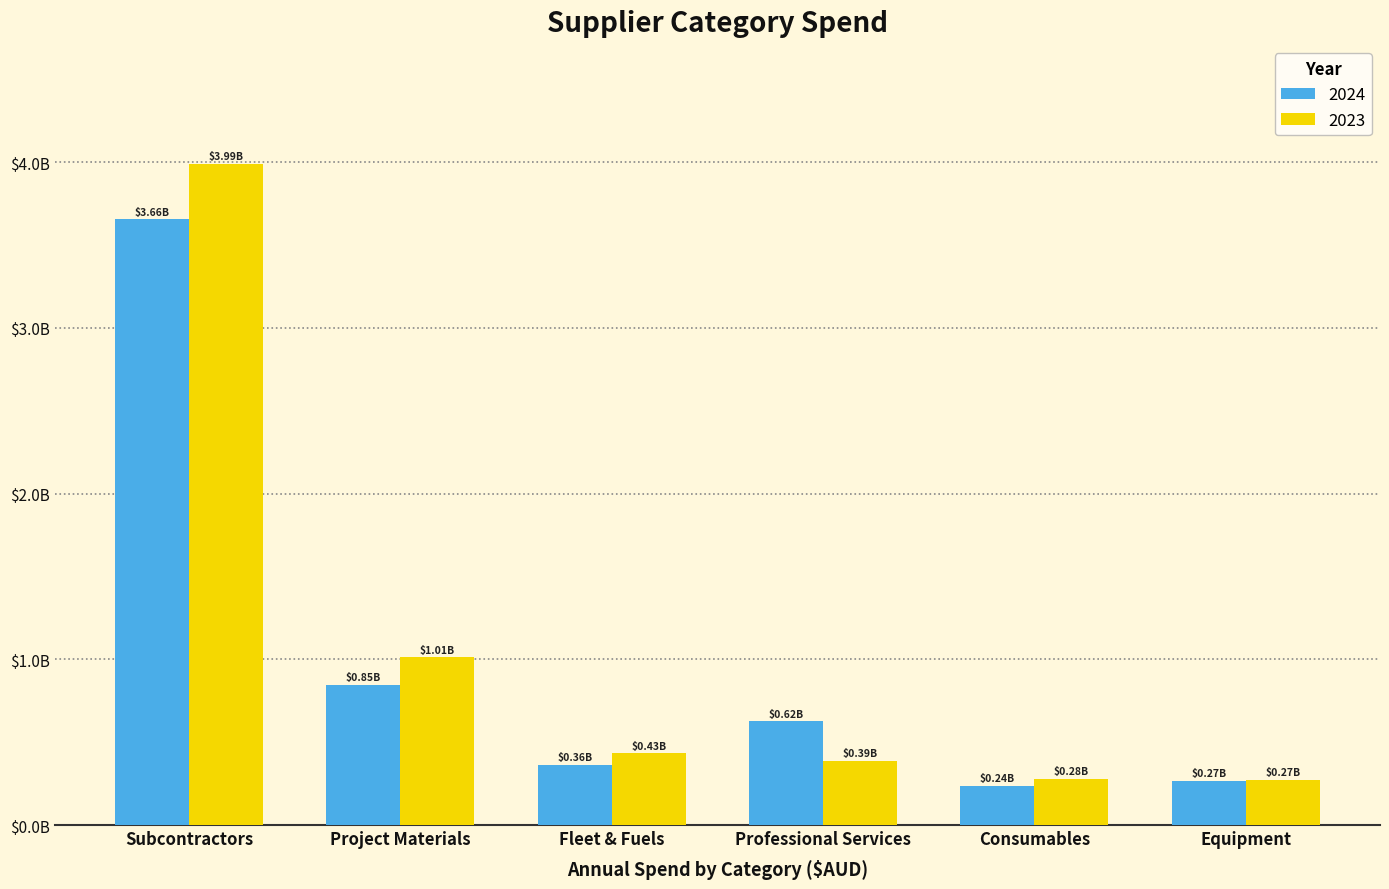

What is the label of the 4th bar from the left?

Professional Services